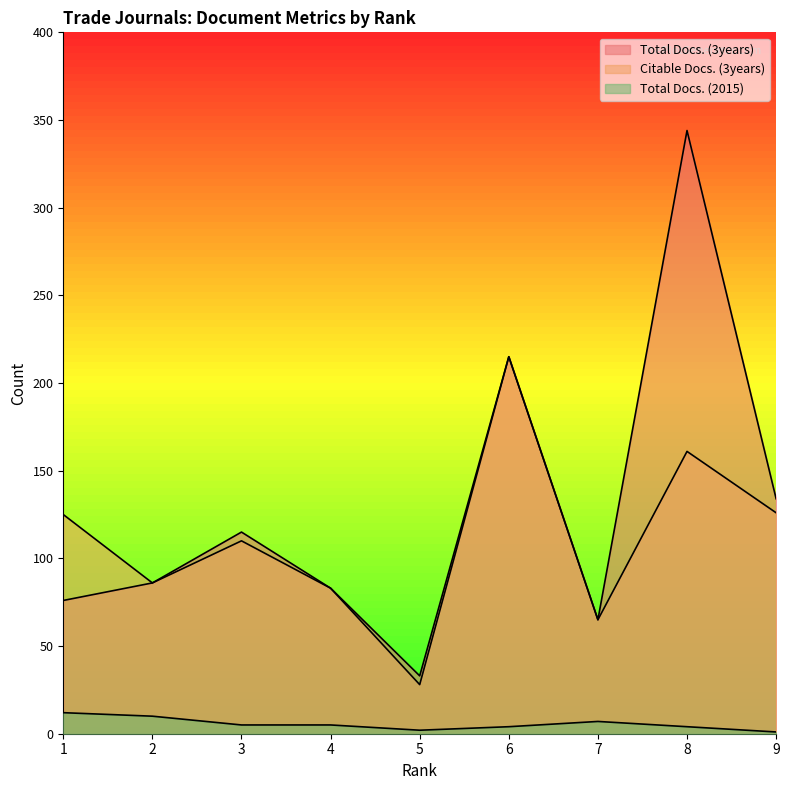

Does the chart display data point markers on the line(s)?

No